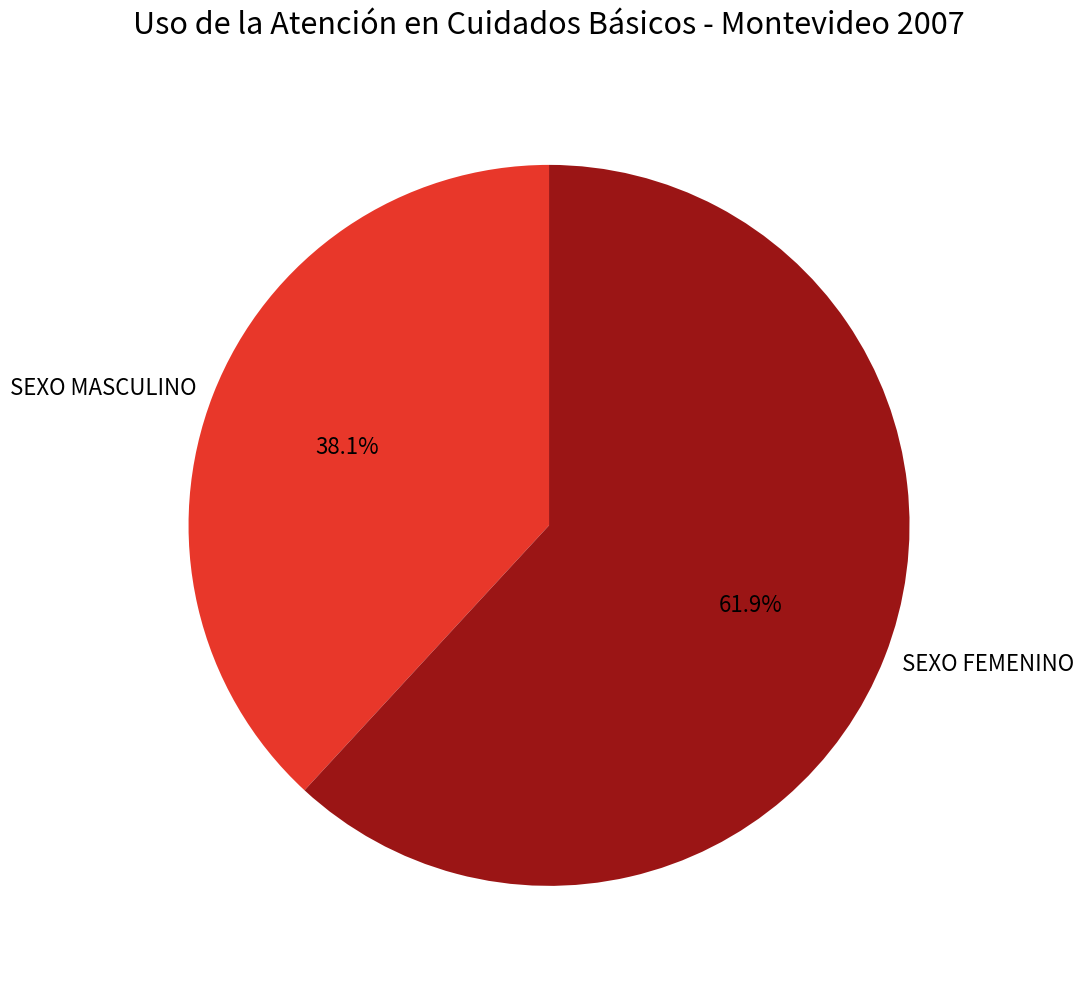

Is there a majority slice in this chart?

Yes